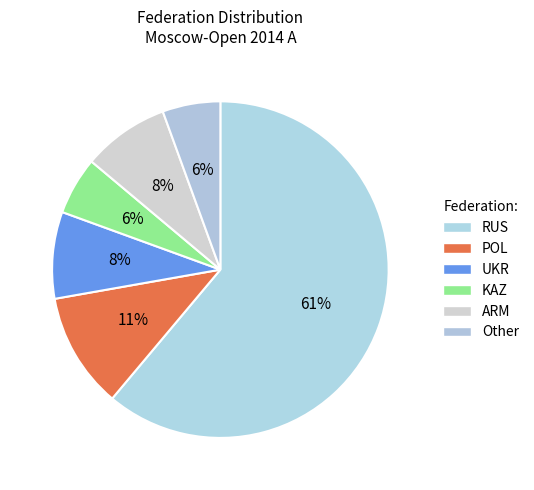

Does POL represent more than half of the total?

No